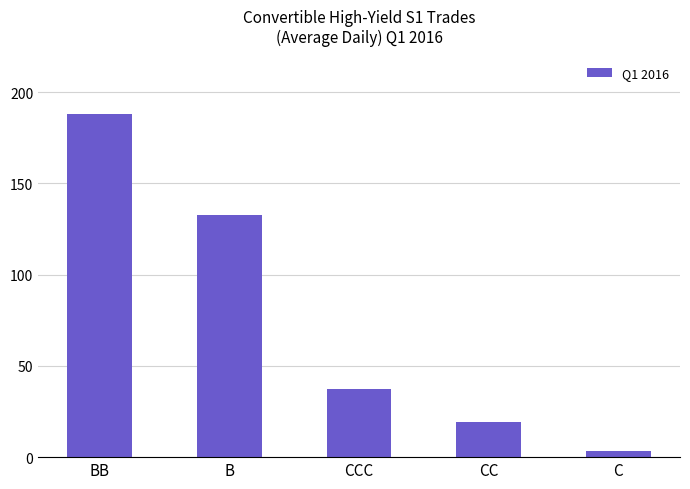

What is the value of the 3rd bar from the left?

37.2